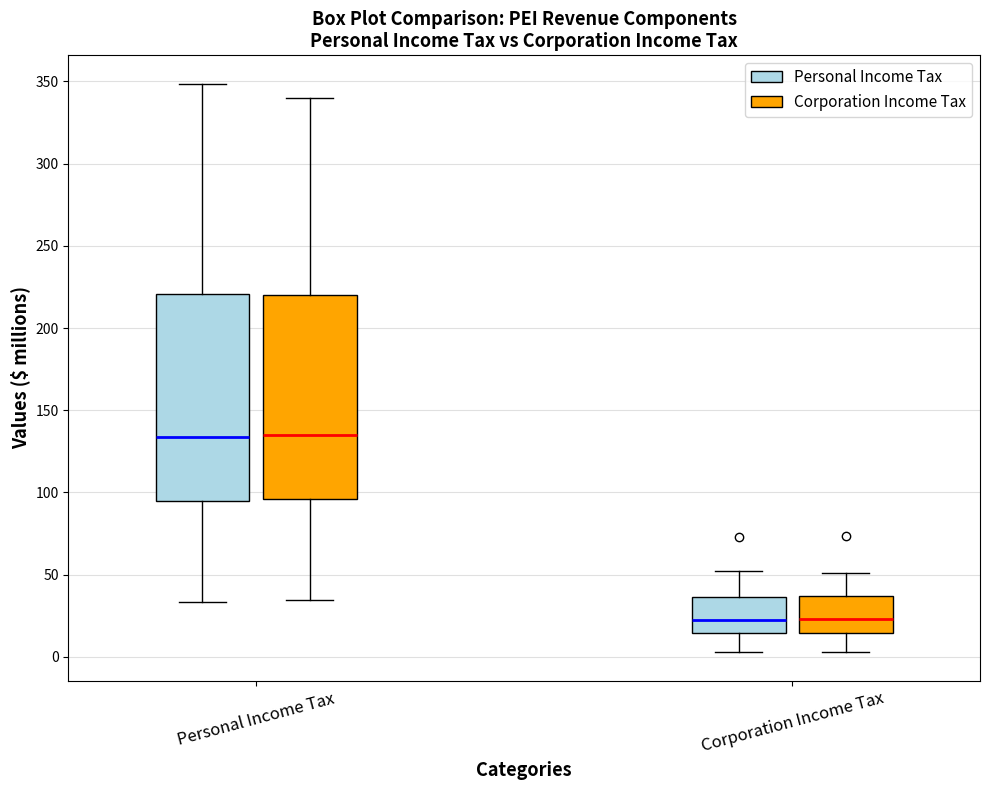

Reading left to right, read every box against the y-axis: the position of its median line, the range the box covers, and the ends of its whiskers. The values are not printed on the chart, so give them approximately, as read against the axis.

Personal Income Tax (Personal Income Tax): median 135, box 95 to 220, whiskers 35 to 350
Personal Income Tax (Corporation Income Tax): median 135, box 95 to 220, whiskers 35 to 340
Corporation Income Tax (Personal Income Tax): median 25, box 15 to 35, whiskers 5 to 50
Corporation Income Tax (Corporation Income Tax): median 25, box 15 to 35, whiskers 5 to 50